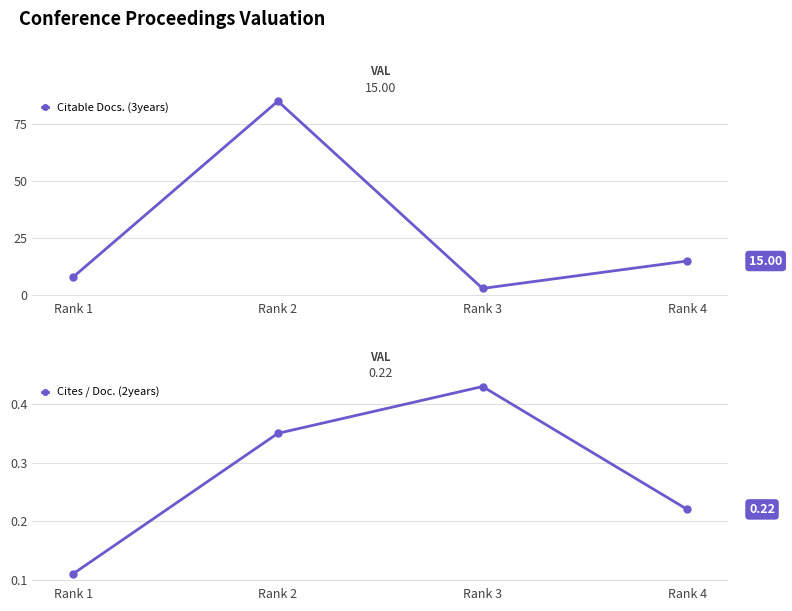

Is it true that Citable Docs. (3years) equals 3.0 at Rank 3?

True